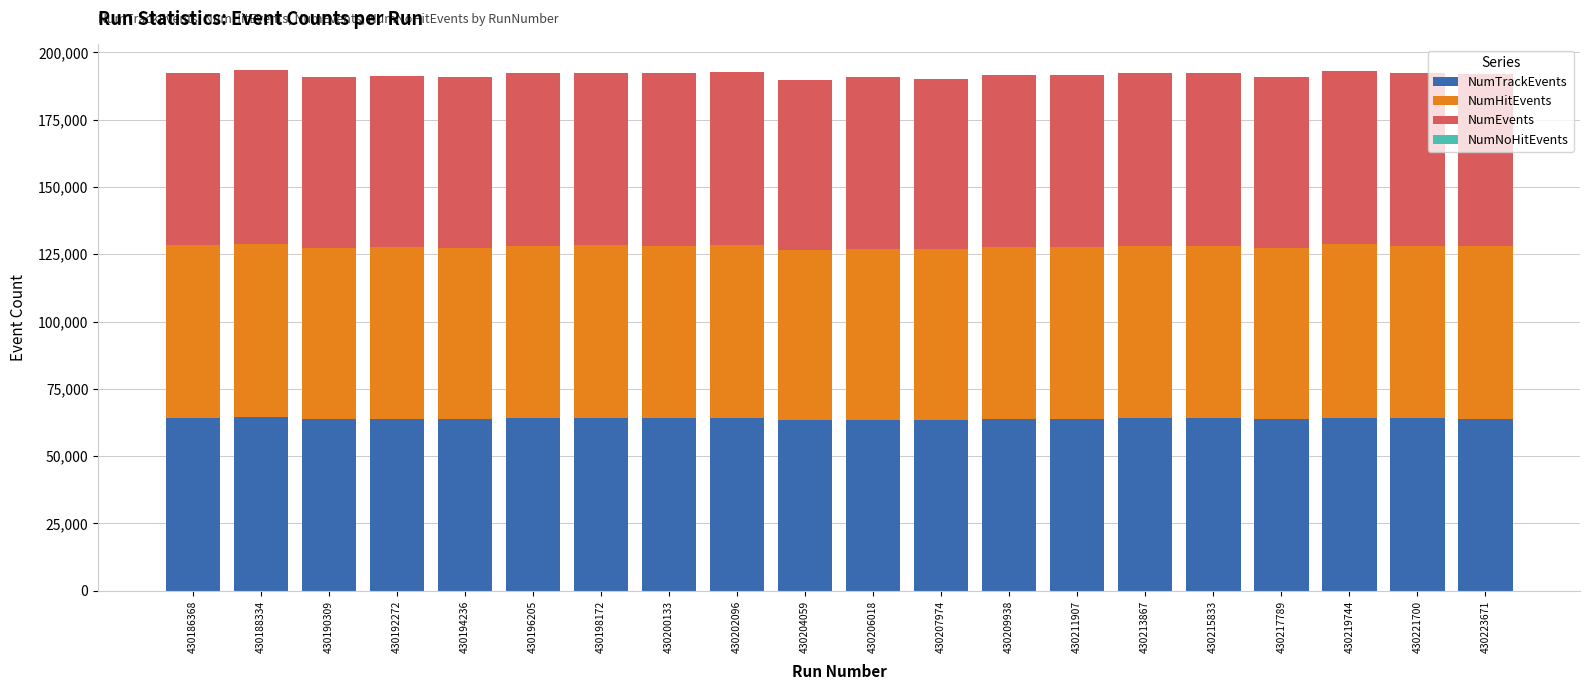

Is it true that NumTrackEvents equals 63915 at 430209938?

True